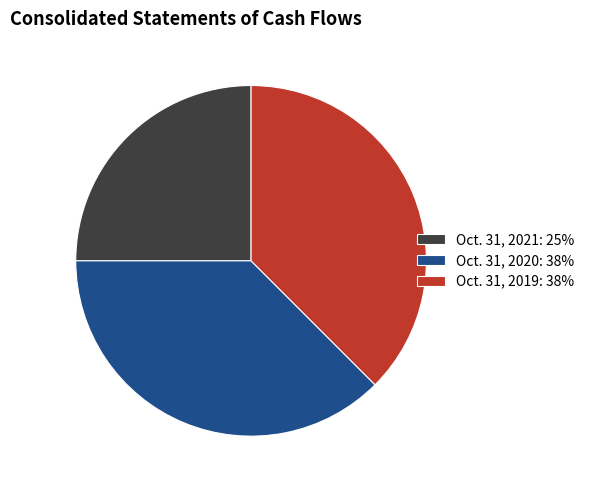

What is the smallest slice in the pie chart?

Oct. 31, 2021: 25%